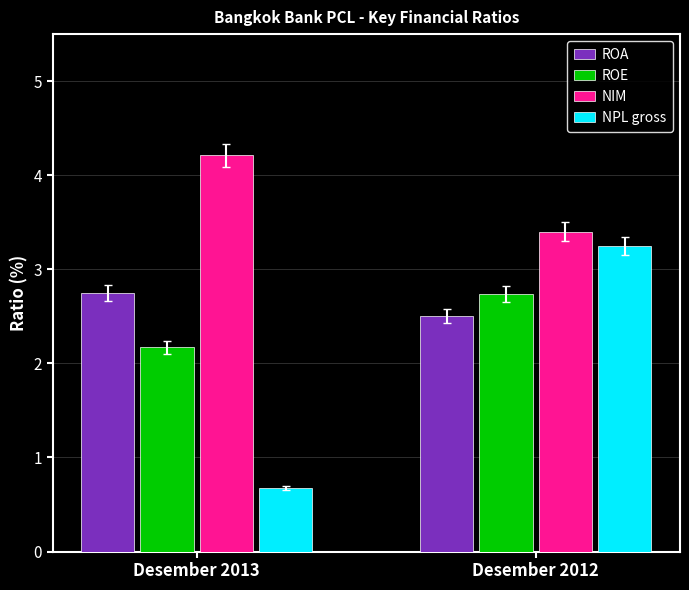

What is the greatest value displayed?

4.2